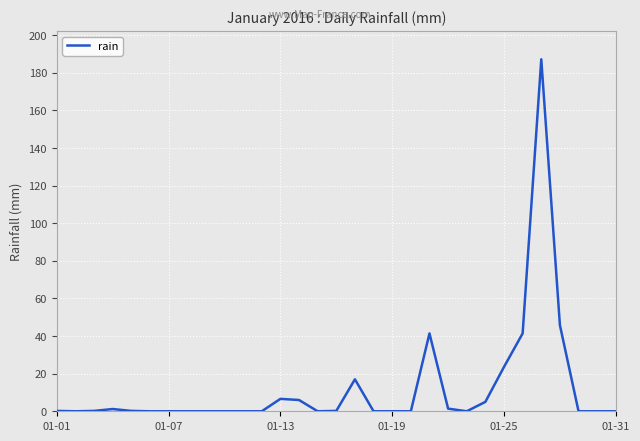

What is the maximum value shown in the chart?

187.2